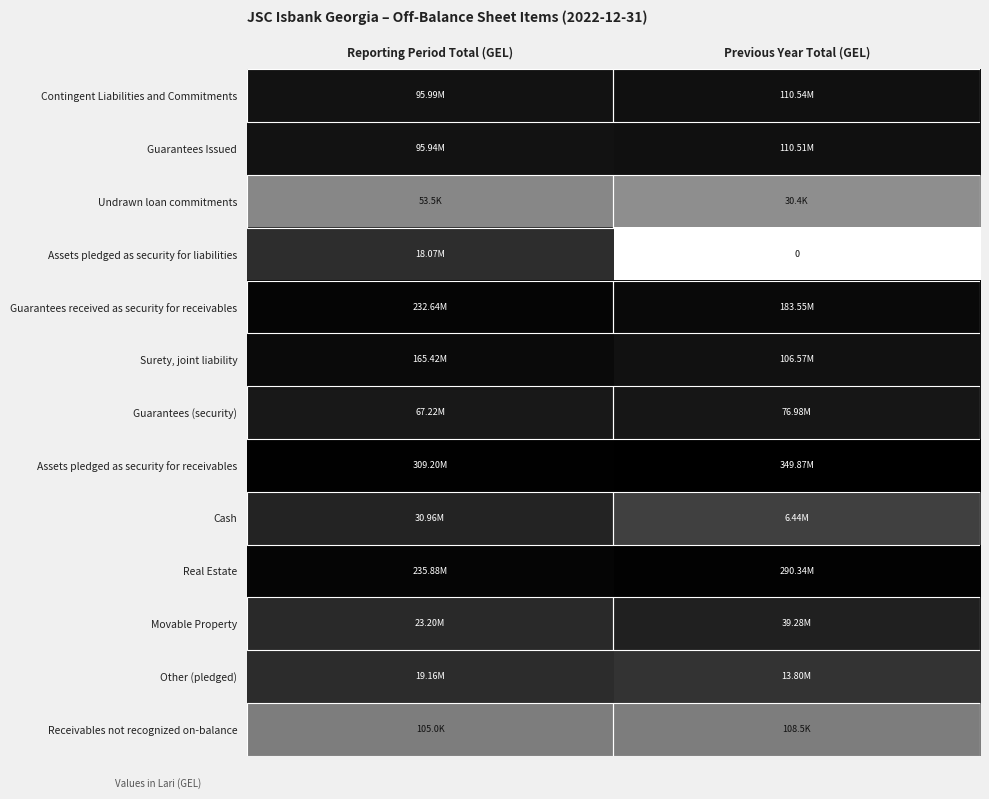

Which category has the highest value in the Guarantees Issued series?

Previous Year Total (GEL)